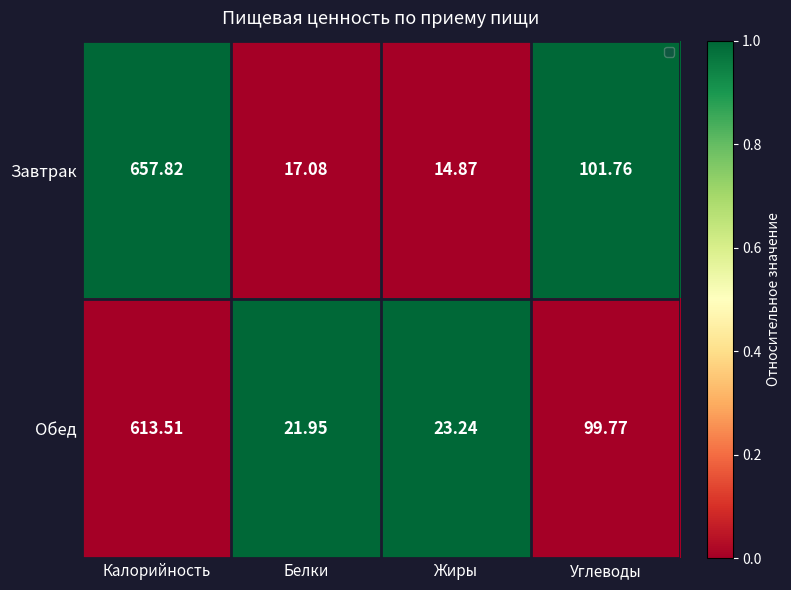

Which label corresponds to the largest value in the chart?

Калорийность